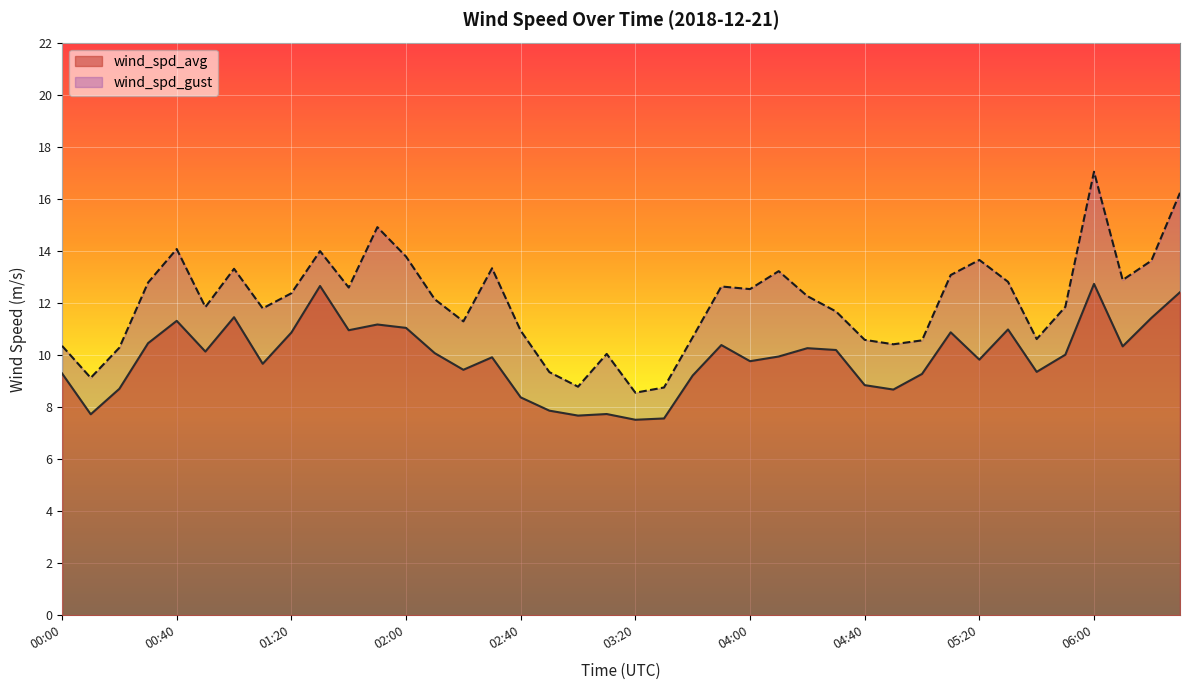

What is the value of the wind_spd_gust point at the 15th from the left?

11.3